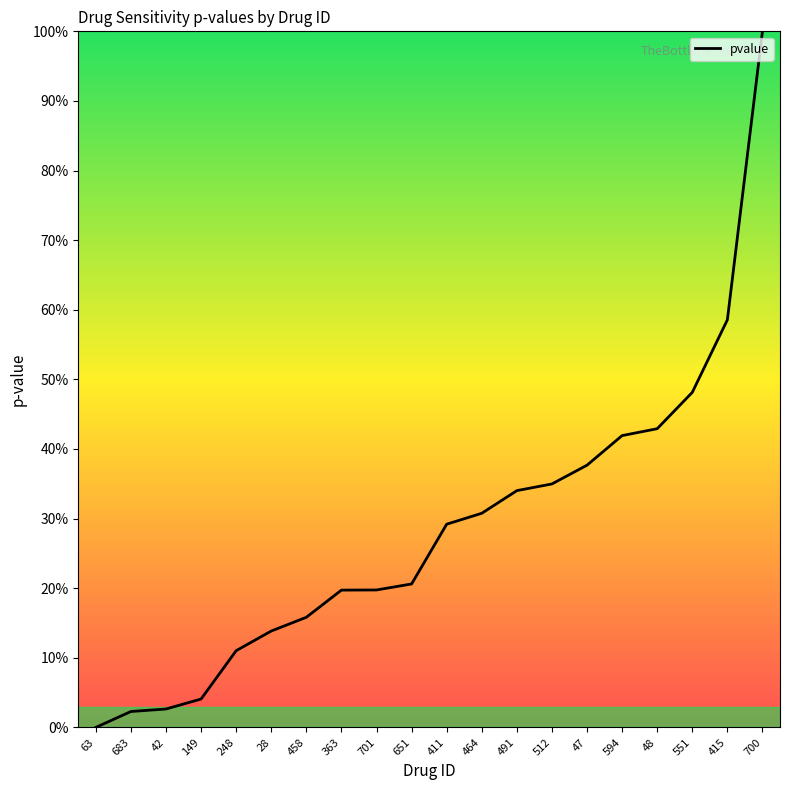

What is the difference between the second highest and second lowest values?

56.3